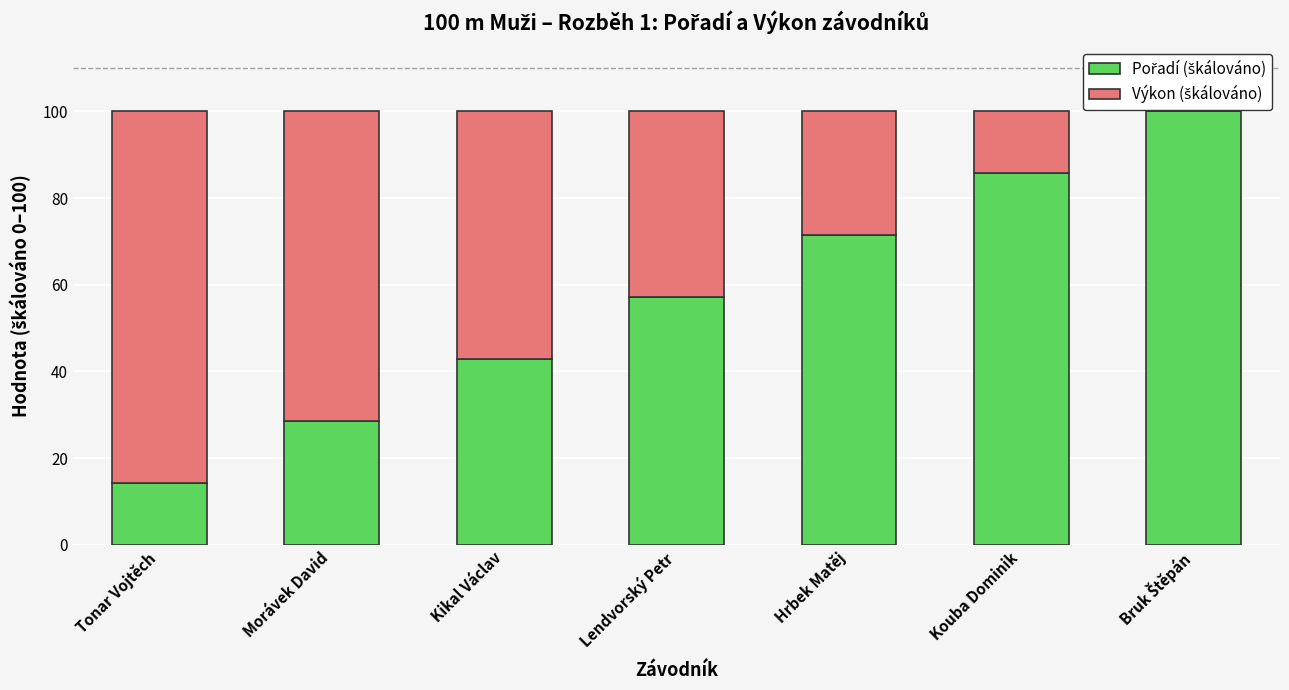

The value of Výkon (škálováno) at Hrbek Matěj is 8.2. True or false?

False